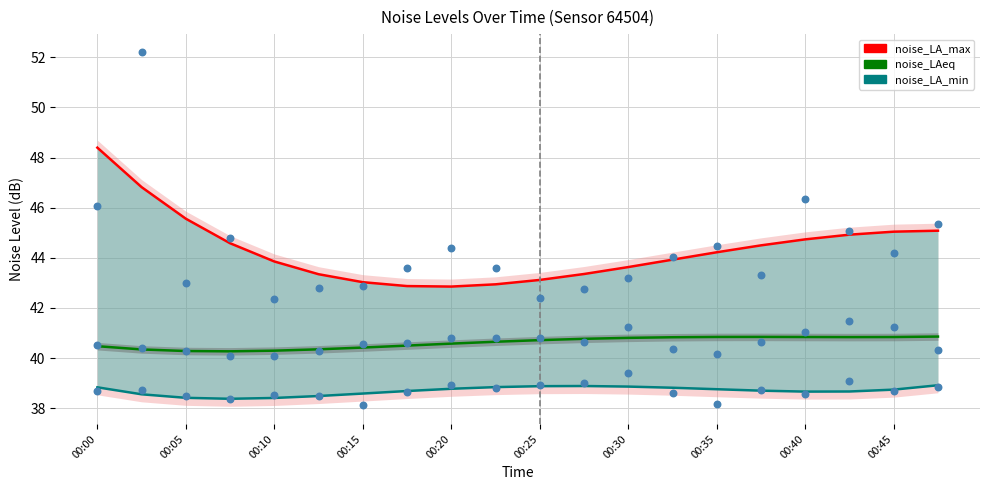

Which series reaches the maximum Y coordinate?

noise_LA_max